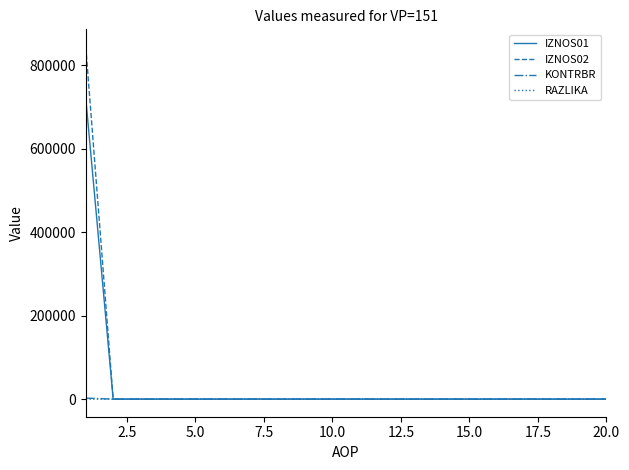

What is the maximum value shown in the chart?

844120.1